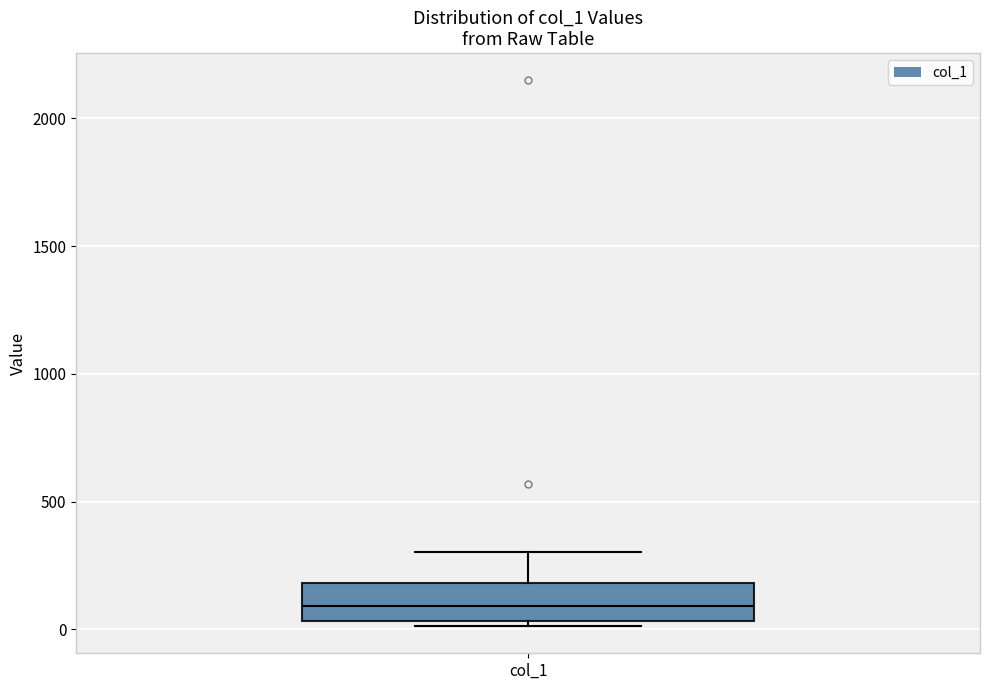

Read this box plot against the y-axis: the position of the median line, the range covered by the box, and the ends of both whiskers. The values are not printed on the chart, so give them approximately, as read against the axis.

median 100, box 50 to 200, whiskers 0 to 300